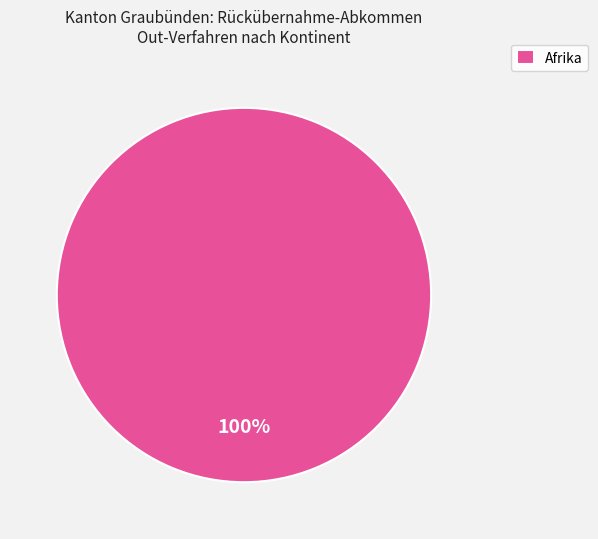

Rank the categories by value from highest to lowest.

Afrika